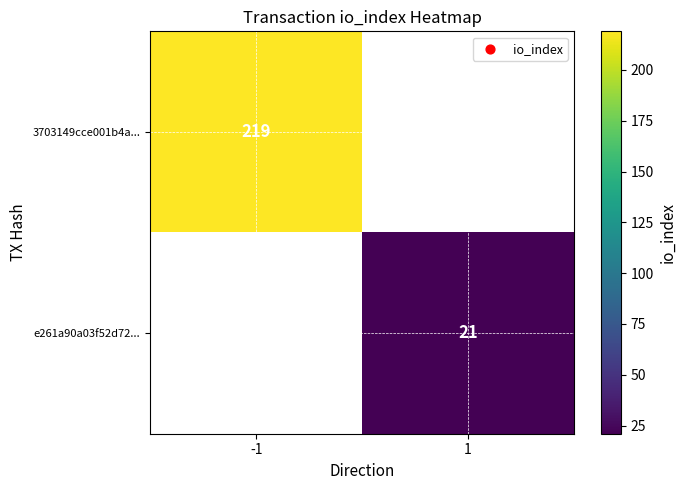

Which category has the lowest value across all series?

1